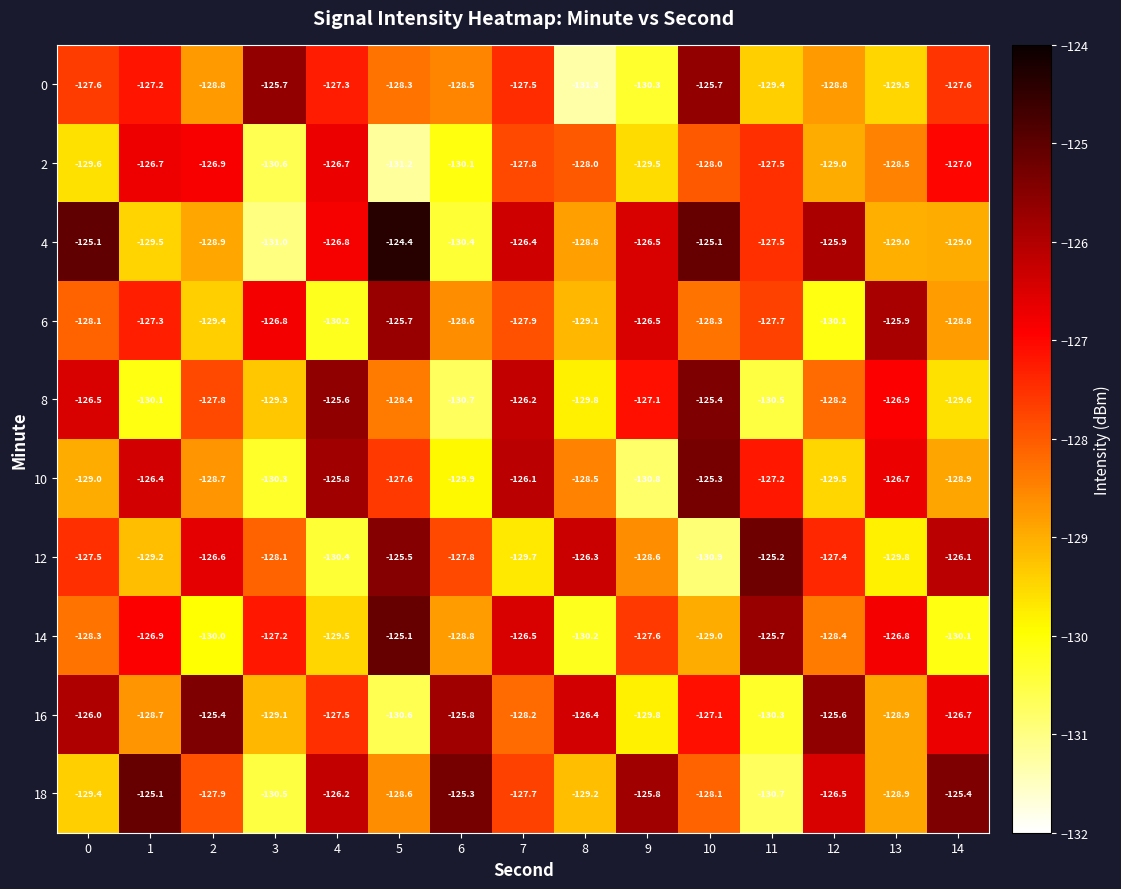

Between 8 and 11, which series saw the biggest shift?

14